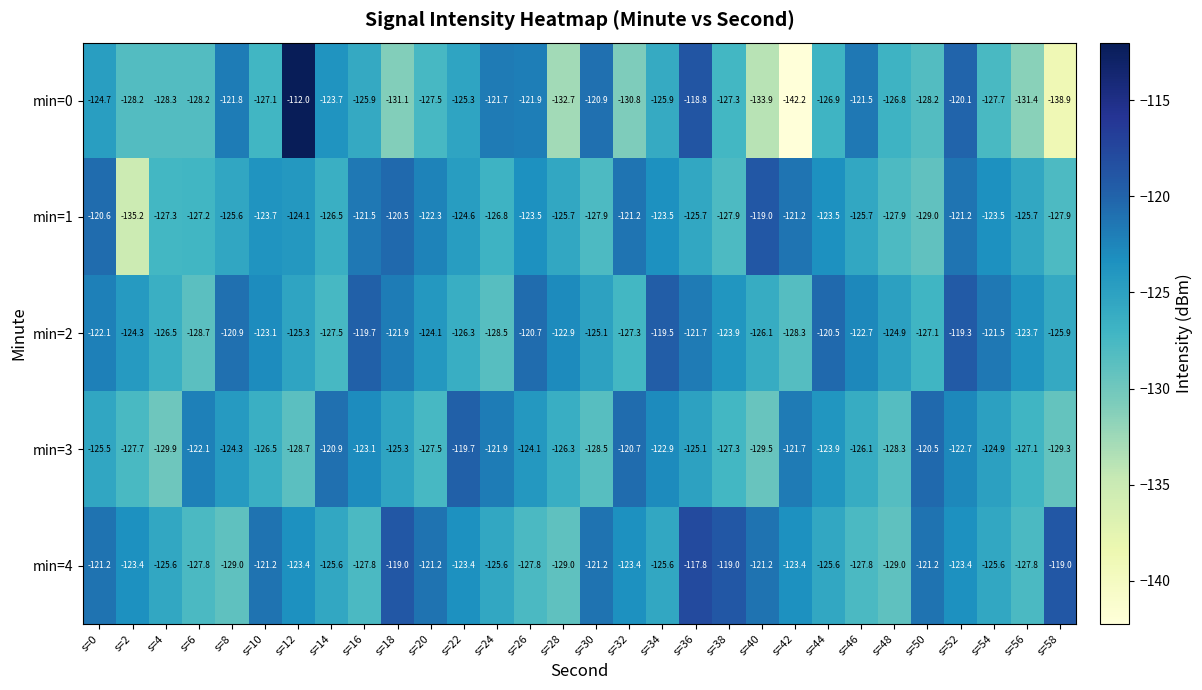

What is the highest value of the min=0 series?

-112.0